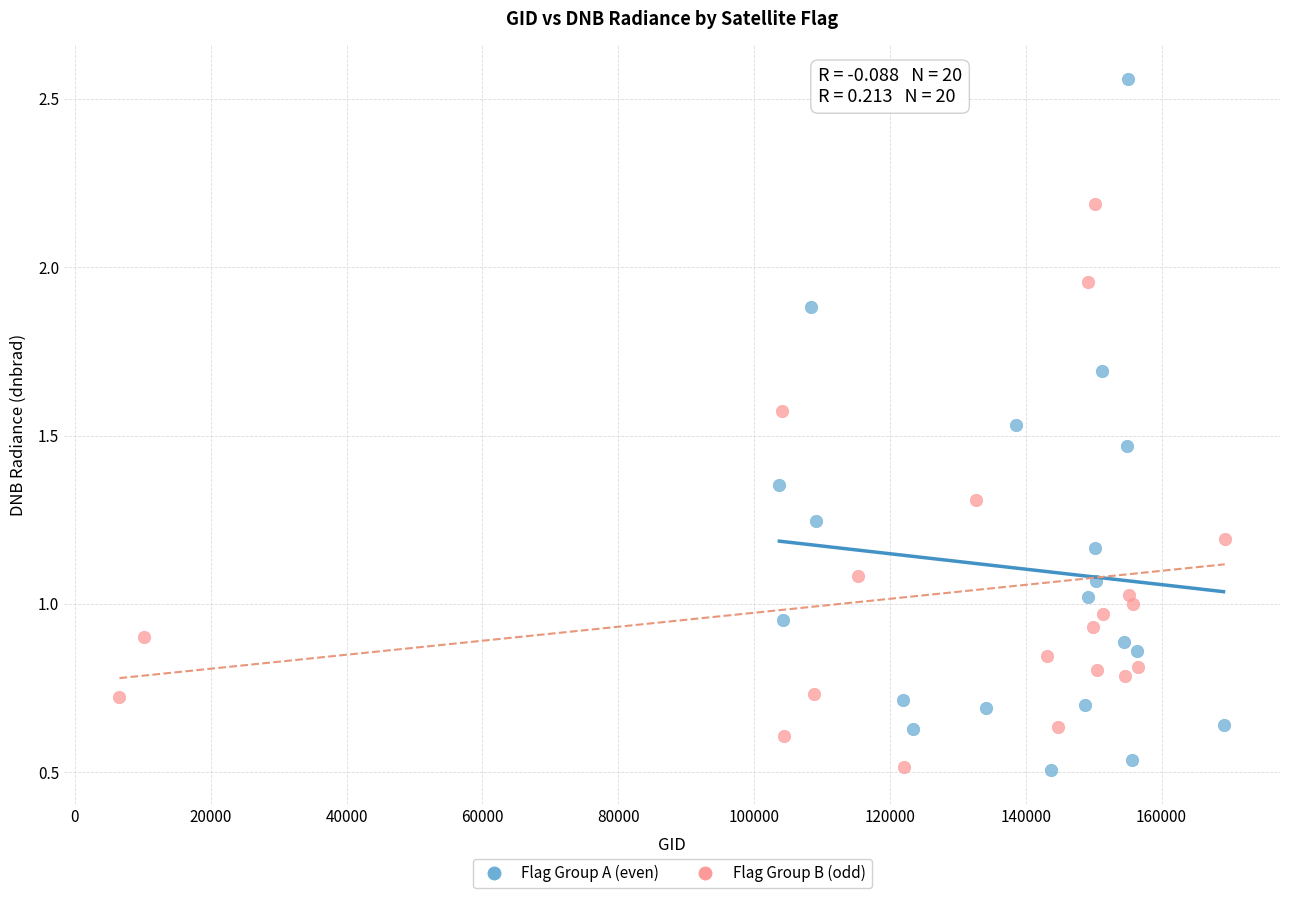

Which series has the widest spread of Y values?

Flag Group A (even)